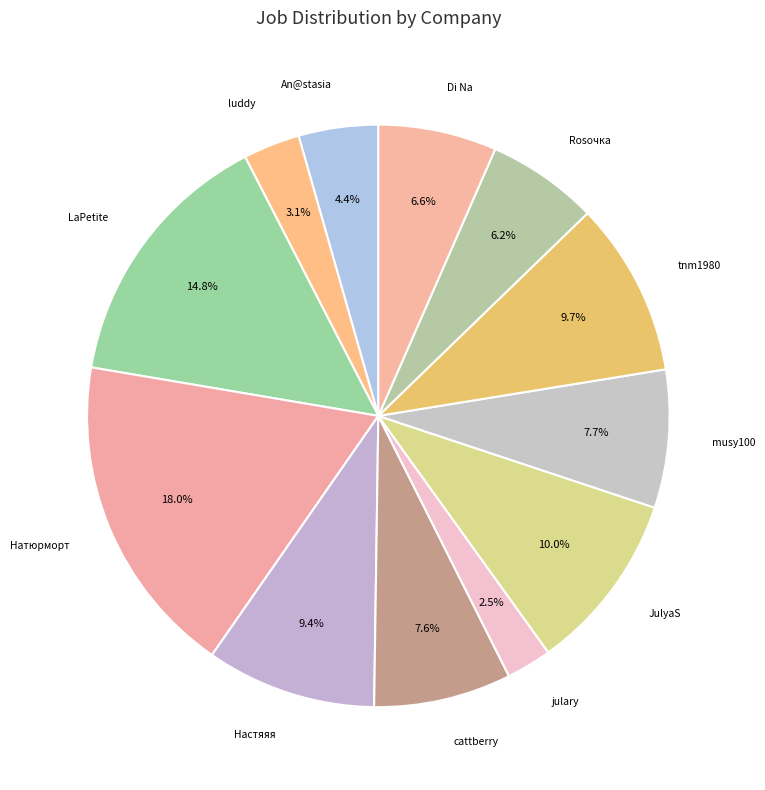

To the nearest percent, what is the difference between the largest and smallest slice percentages?

15%